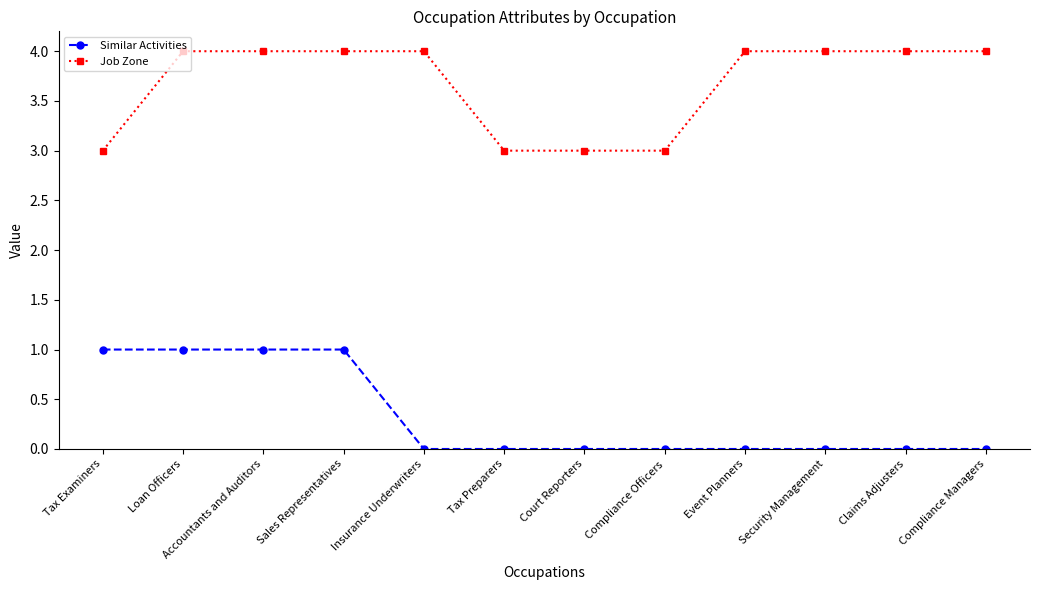

Reading right to left, transcribe all the data shown in this chart.

Similar Activities: 0	0	0	0	0	0	0	0	1	1	1	1
Job Zone: 4	4	4	4	3	3	3	4	4	4	4	3